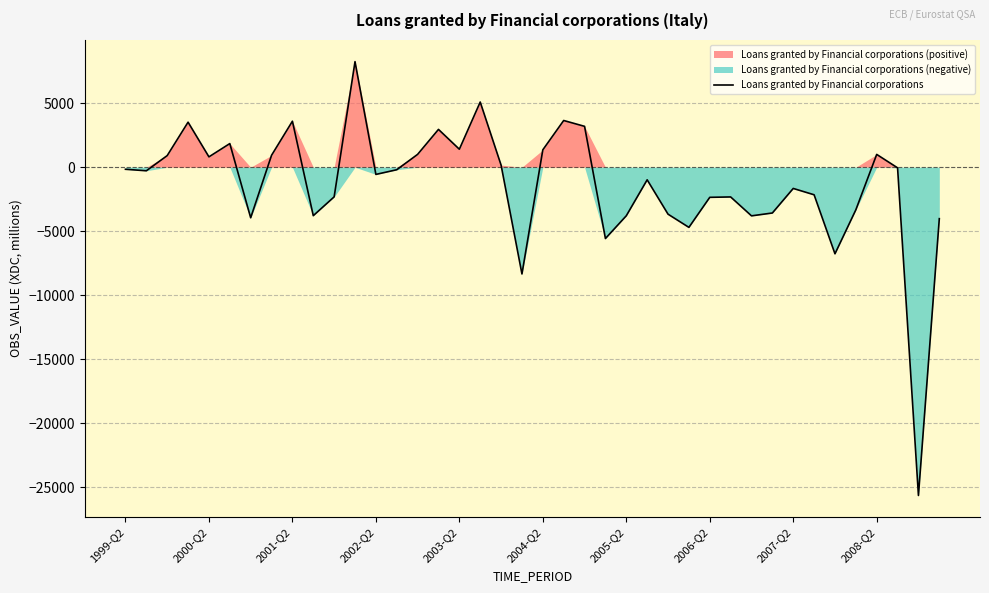

True or false: the data has more than 1 interior local peaks.

True